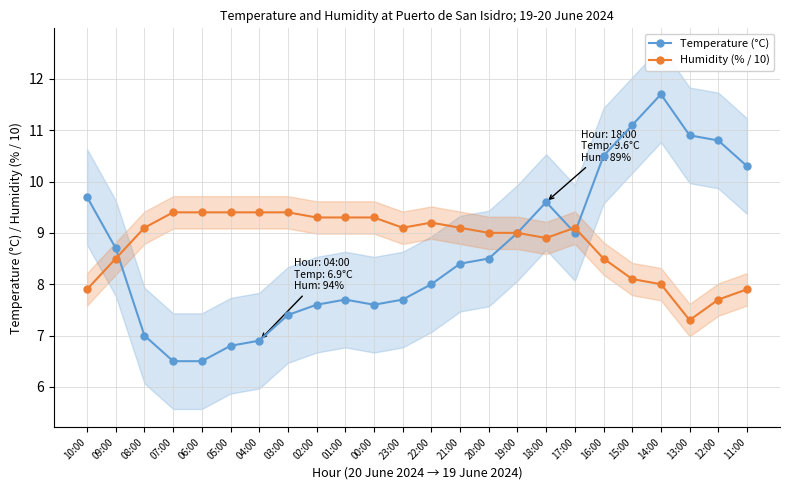

Where is the first local maximum for Humidity (% / 10)?

22:00